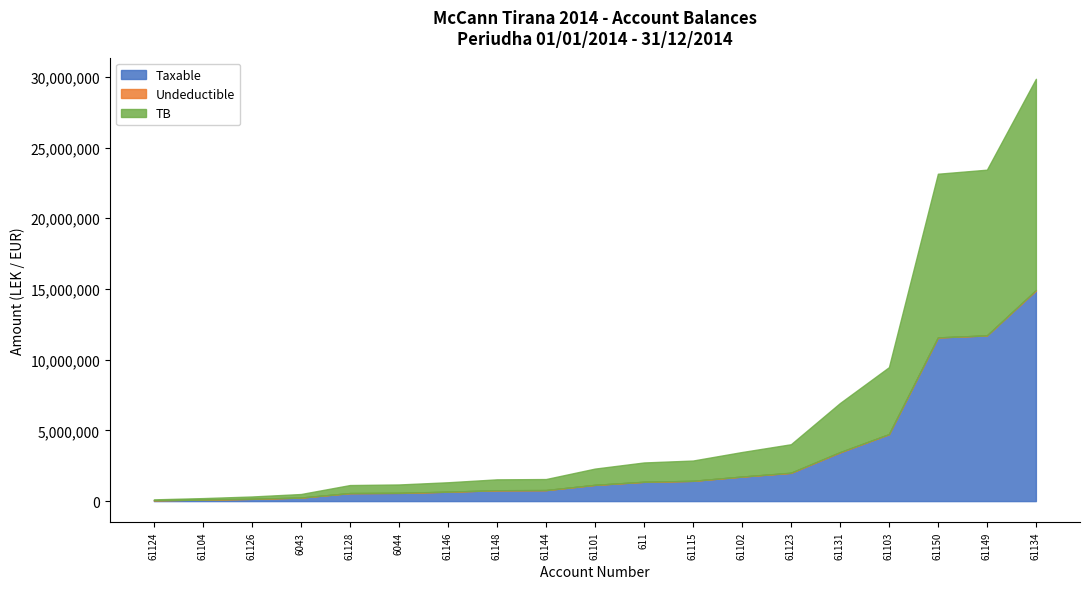

What is the average value of the Taxable series?

3050467.3